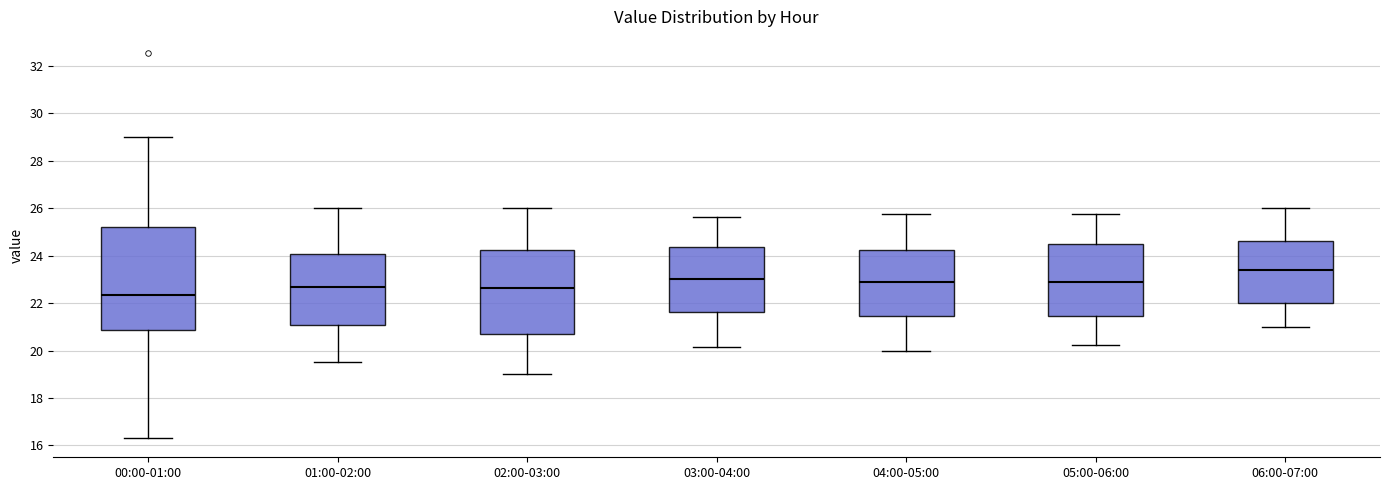

Which box is the tallest, from its lower edge to its upper edge?

00:00-01:00